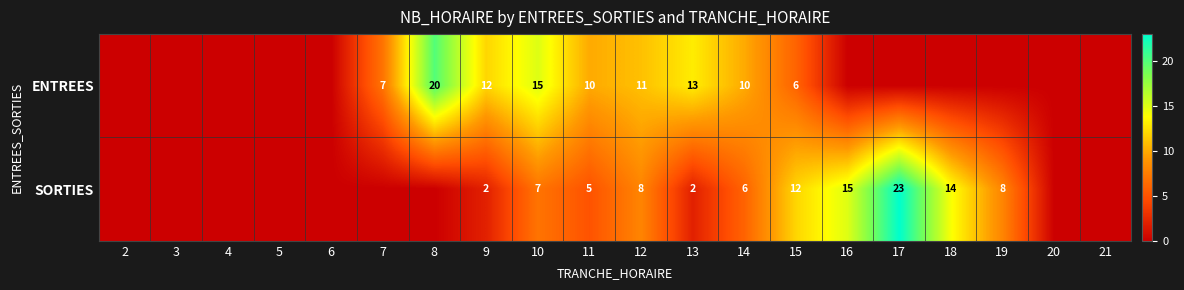

How many series are shown in this chart?

2